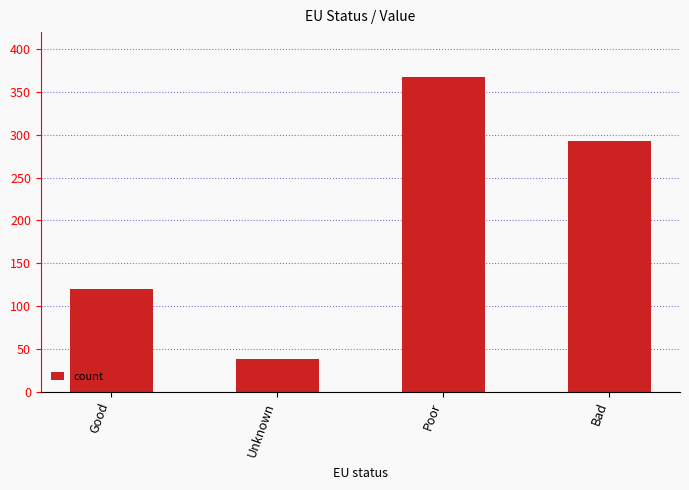

How many bars are there in total?

4